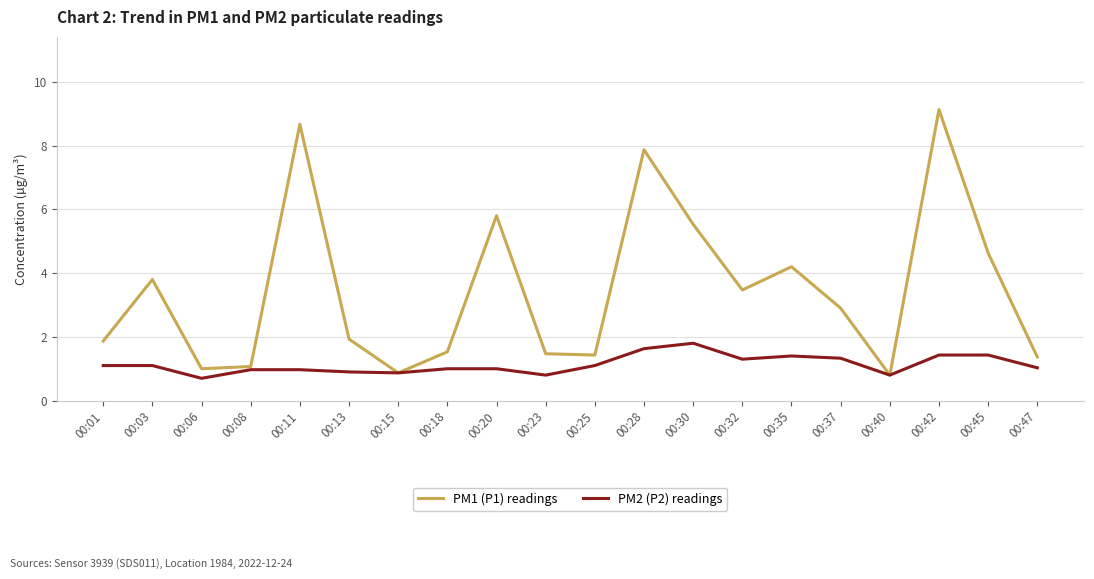

Which category has the highest value across all series?

00:42